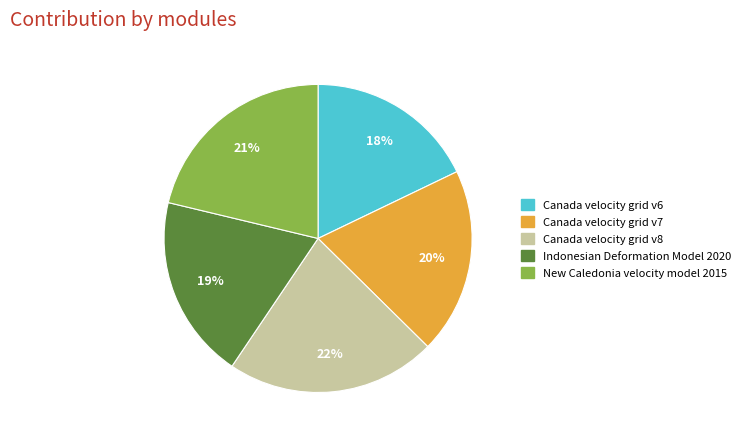

The Canada velocity grid v6 slice represents 18% of the pie. True or false?

True